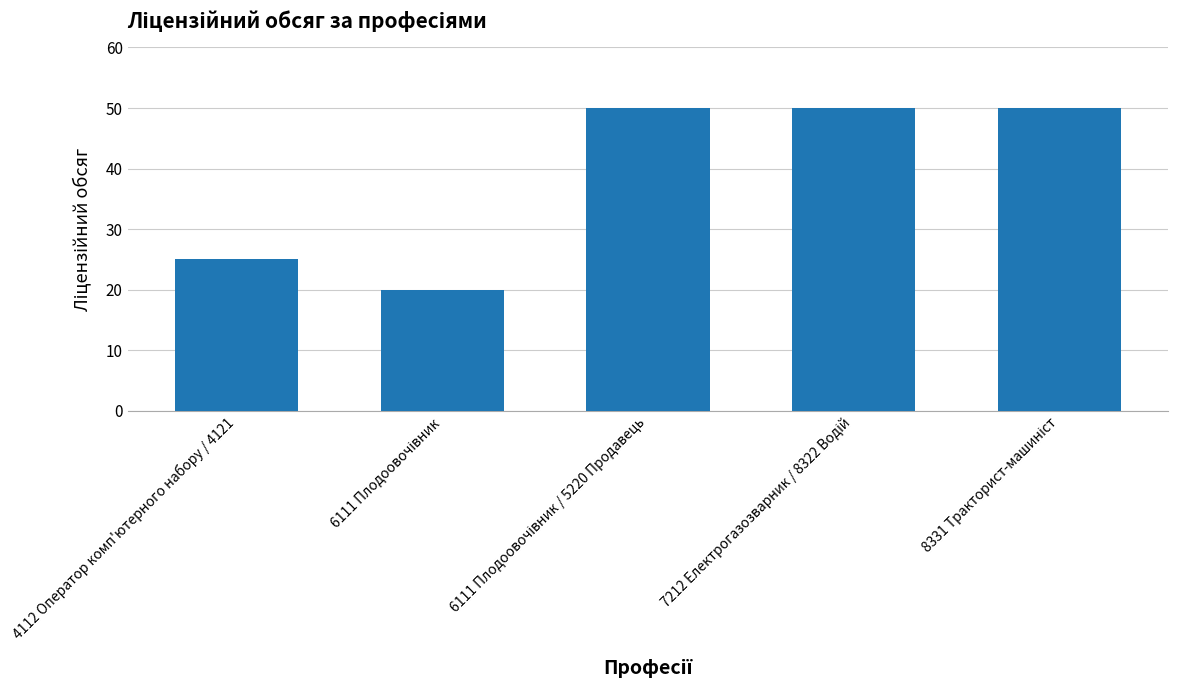

Reading left to right, transcribe all the data shown in this chart.

25	20	50	50	50